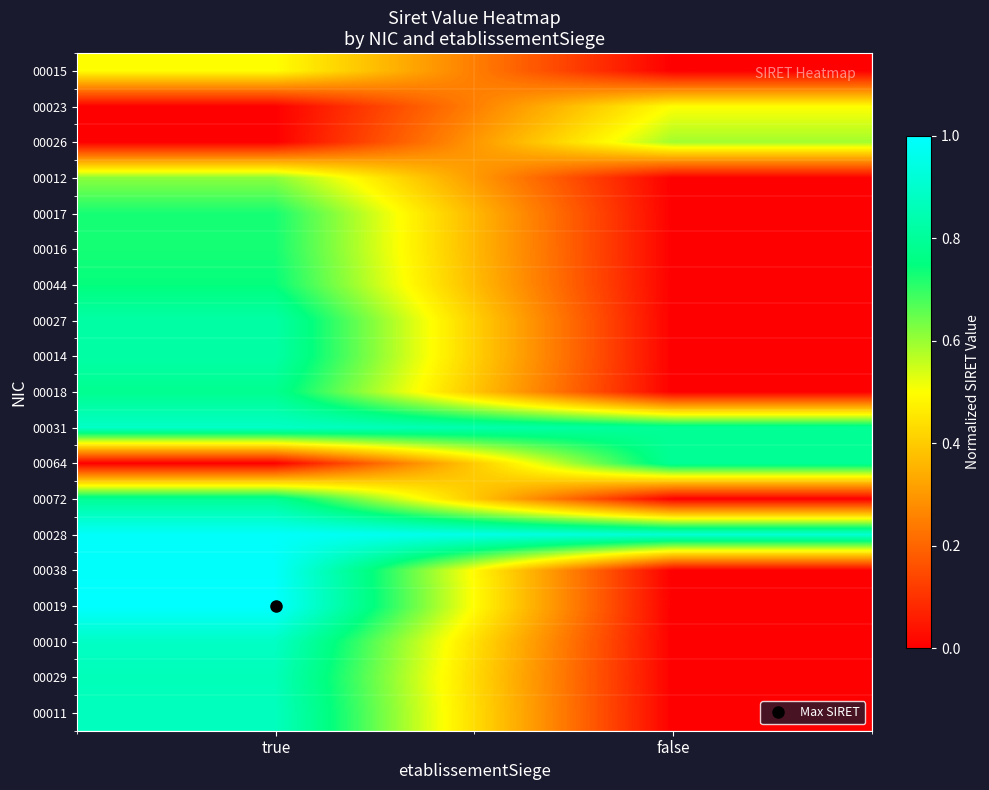

What is the difference between the highest and lowest values at true?

1.0